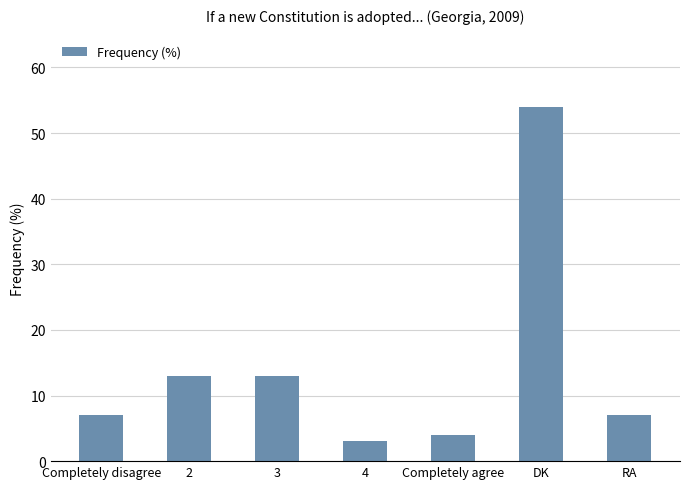

Approximately how many times larger is the value at 2 compared to Completely agree?

3.2